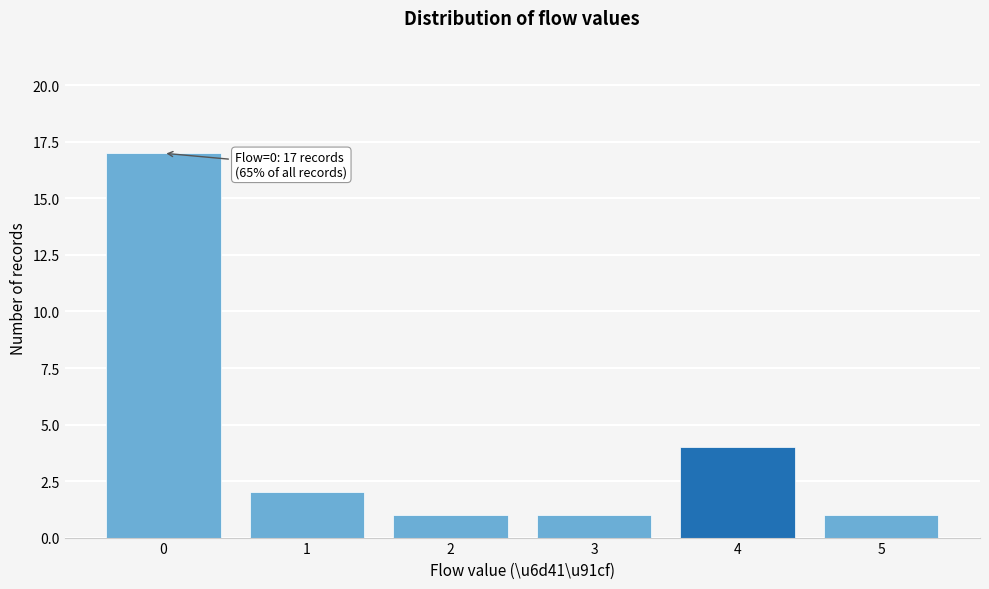

Reading right to left, transcribe all the data shown in this chart.

5=1	4=4	3=1	2=1	1=2	0=17